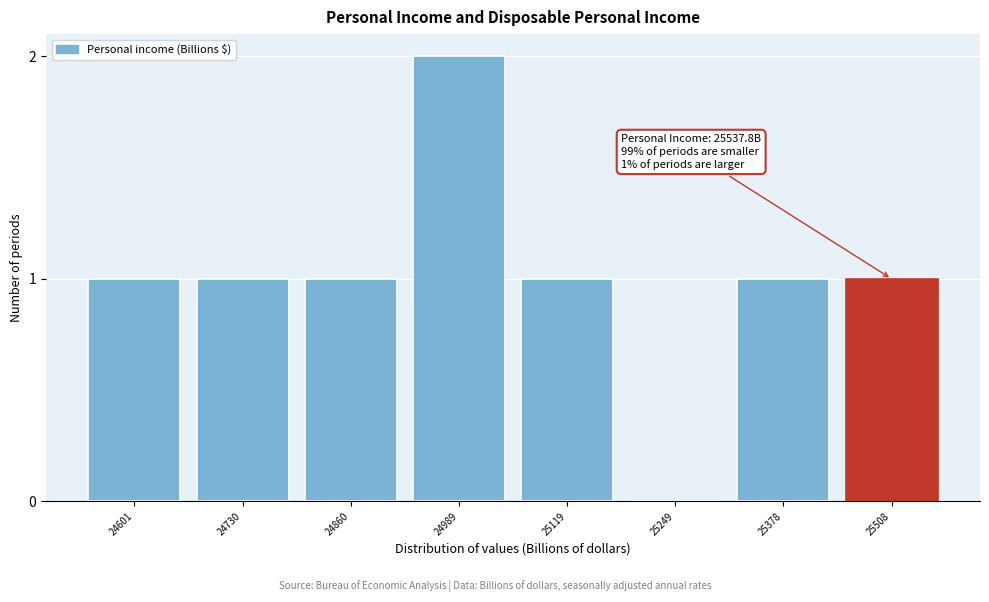

Reading right to left, transcribe all the data shown in this chart.

25508=1	25378=1	25249=0	25119=1	24989=2	24860=1	24730=1	24601=1